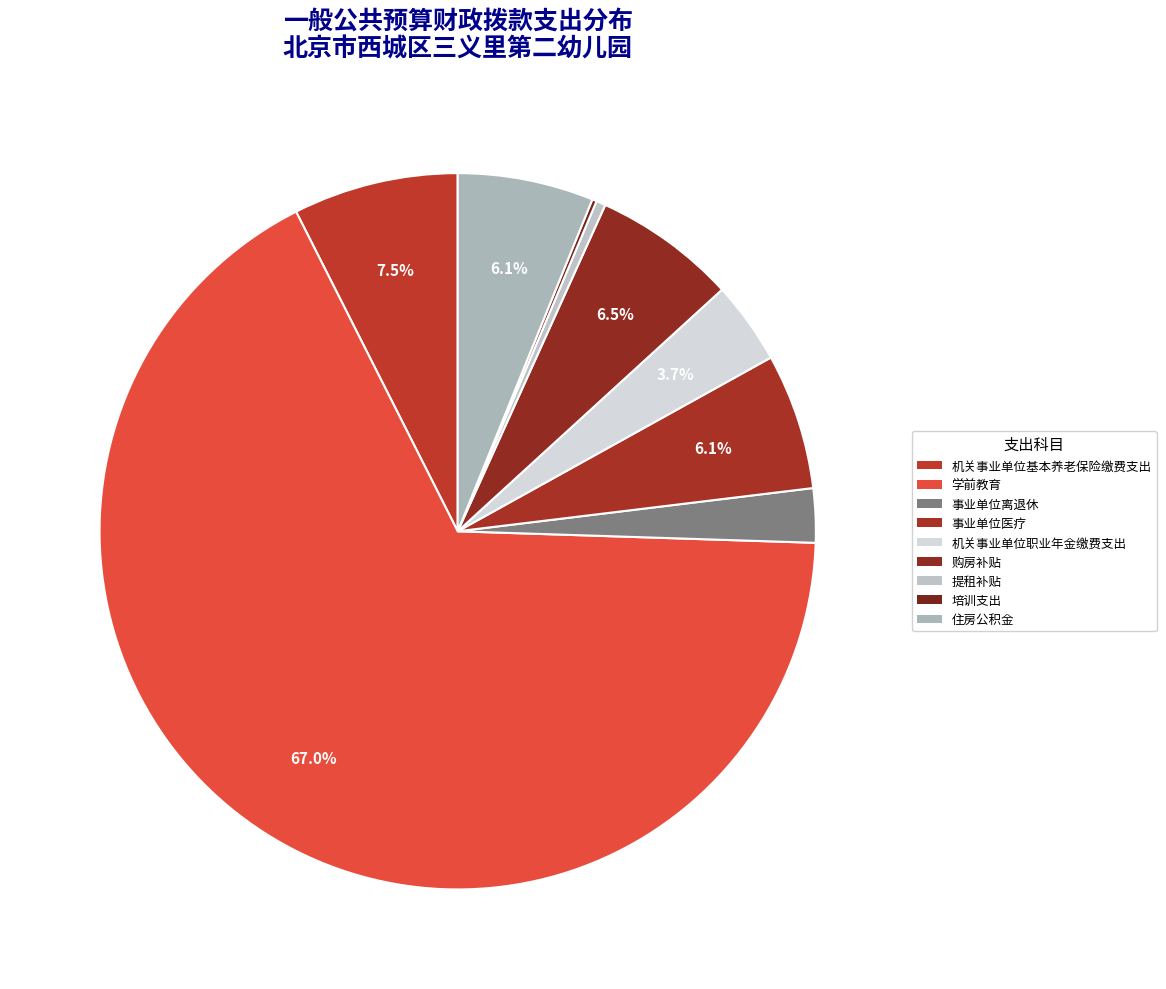

Which slice is the largest?

学前教育